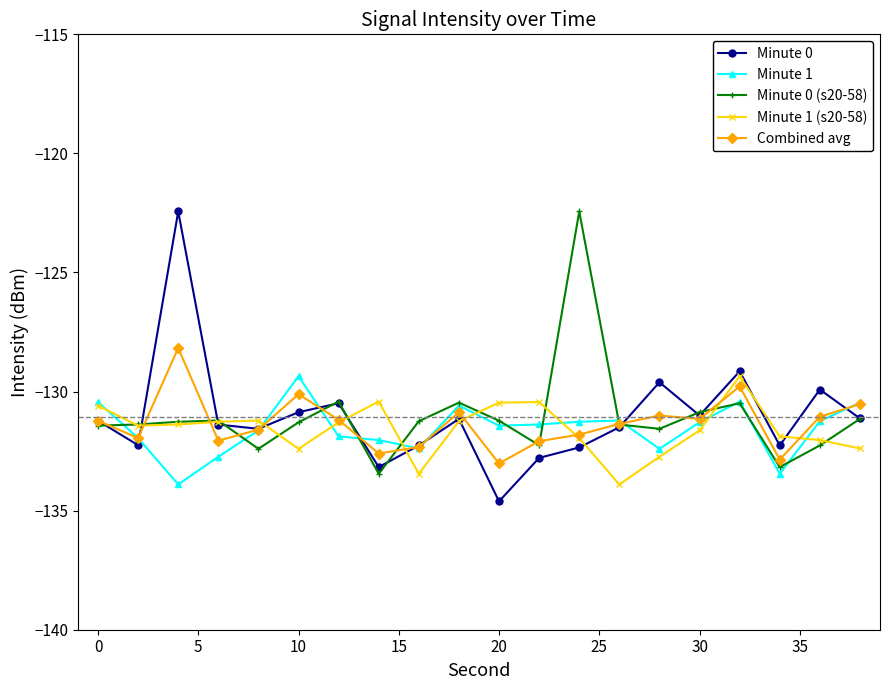

What is the minimum value for Minute 1?

-133.9